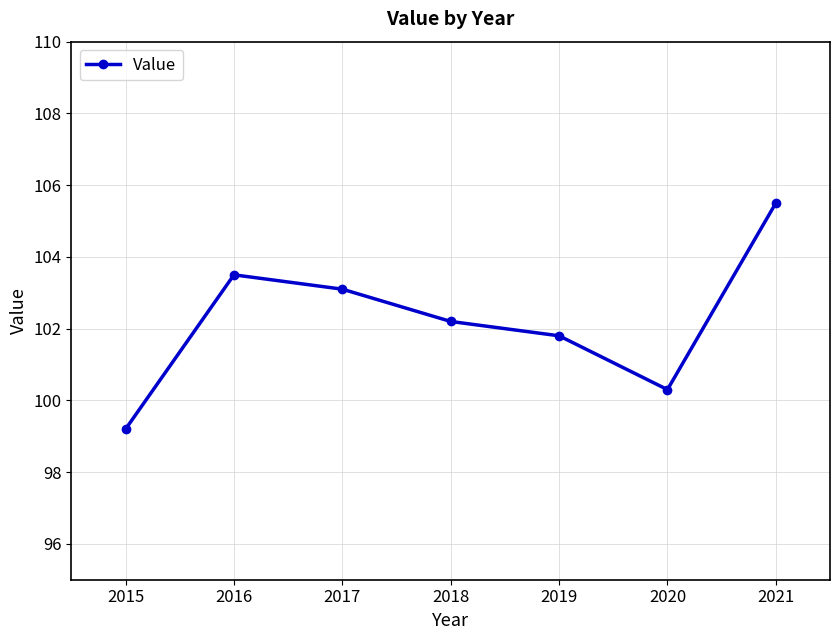

What is the minimum value shown in the chart?

99.2